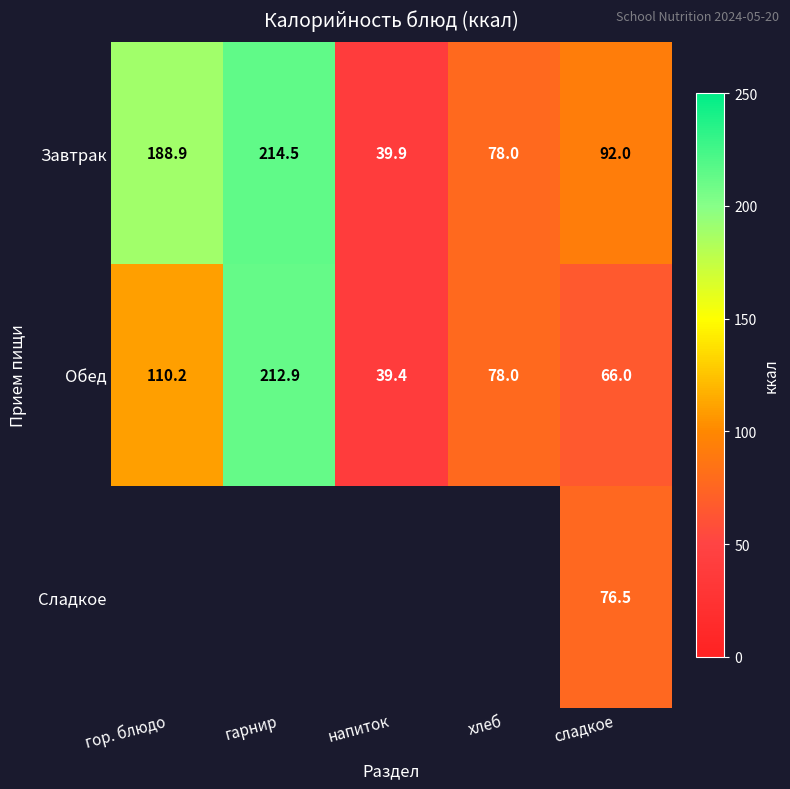

What is the lowest value of the Обед series?

39.4